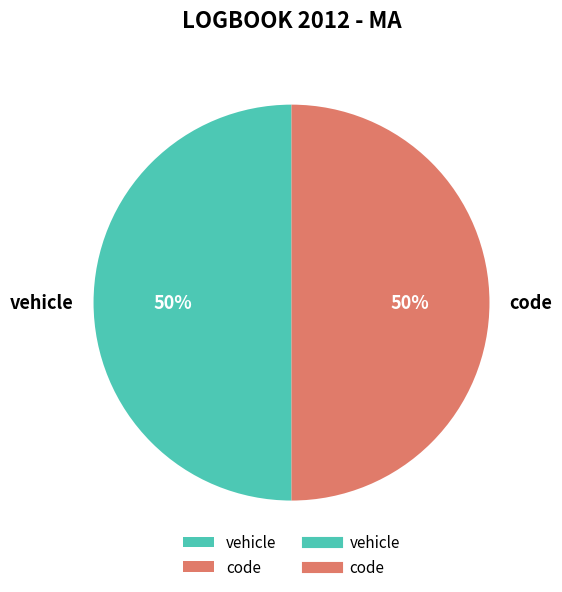

To the nearest percent, what is the average slice percentage?

50%